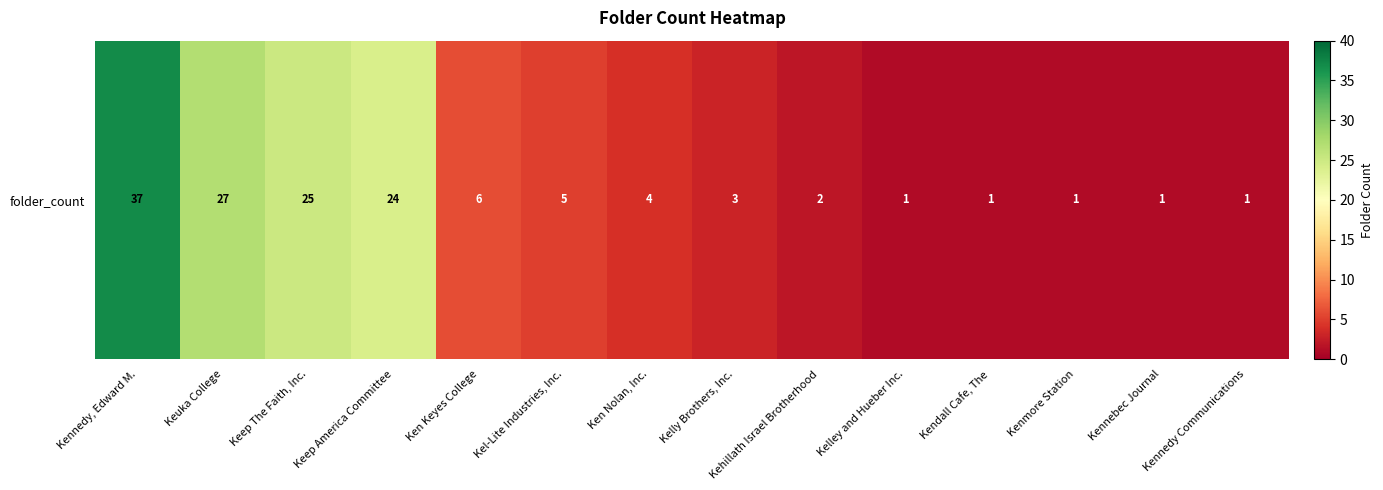

What is the change in value from Kennedy, Edward M. to Kennedy Communications?

-36